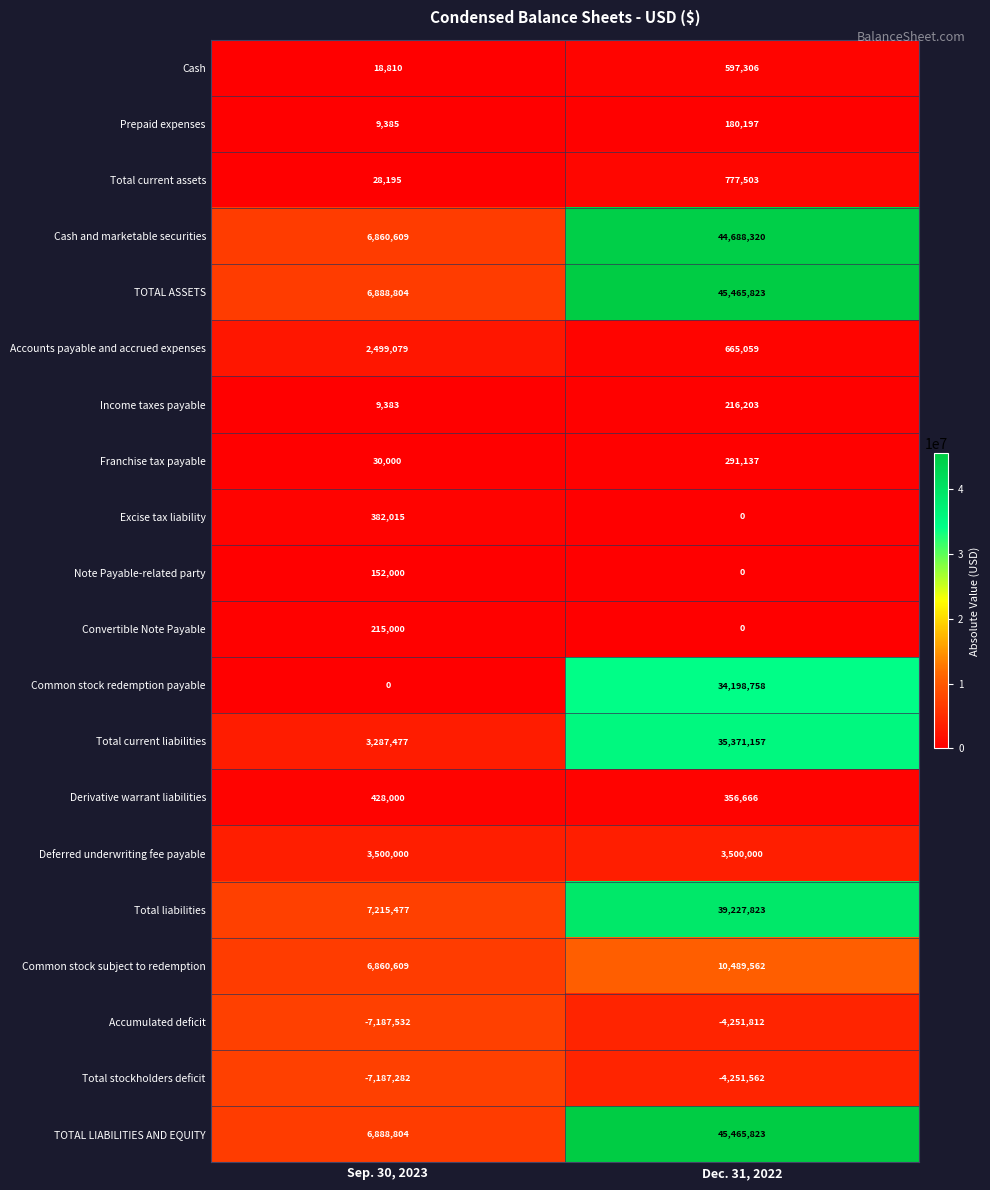

What is the total value across all series at Sep. 30, 2023?

30898833